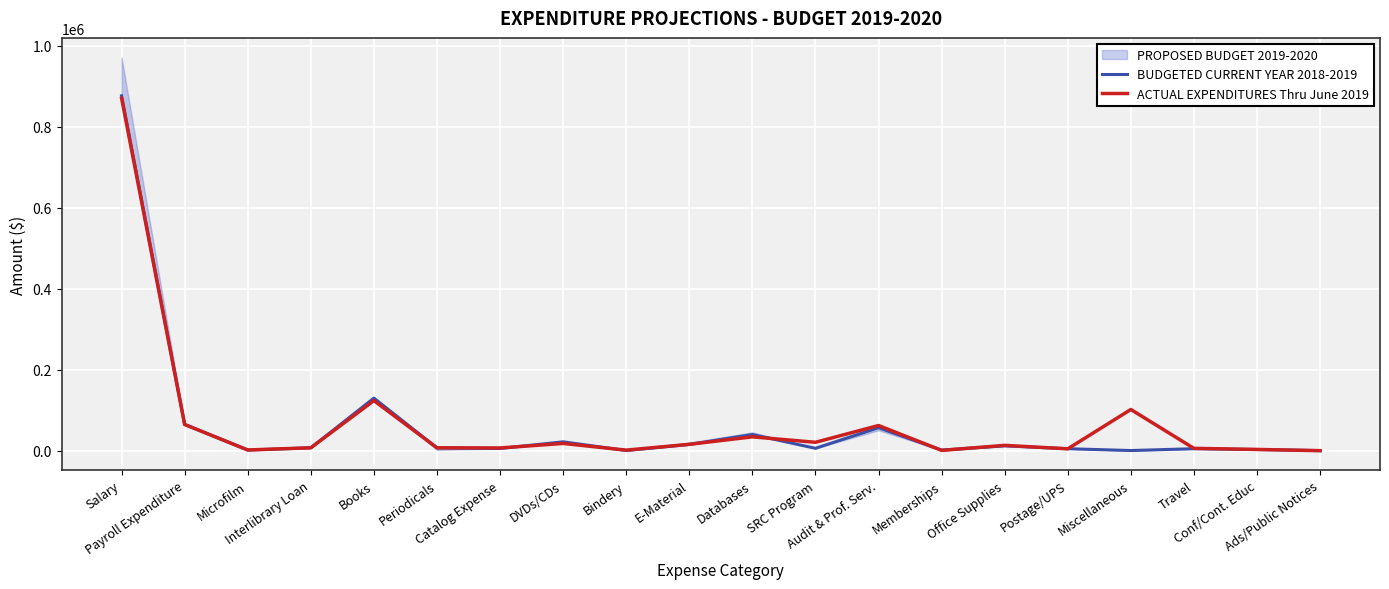

What is the difference between the second highest and second lowest values in the ACTUAL EXPENDITURES Thru June 2019 series?

122976.2